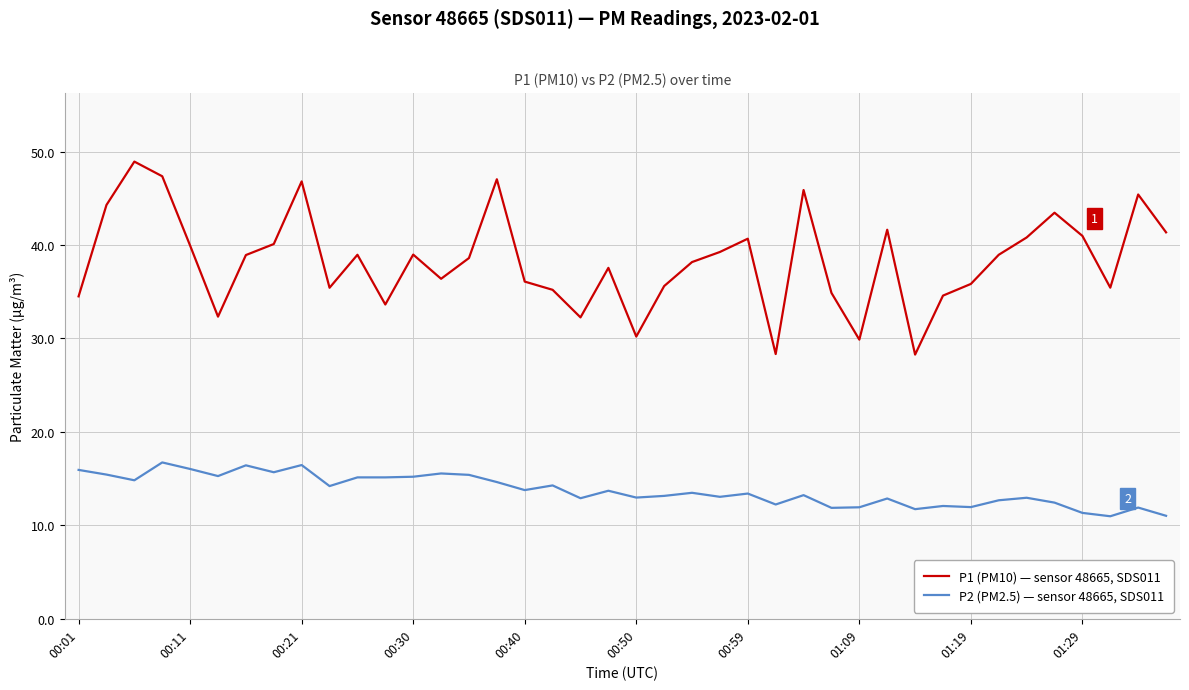

Rank the series by their average value, from highest to lowest.

P1 (PM10) — sensor 48665, SDS011, P2 (PM2.5) — sensor 48665, SDS011